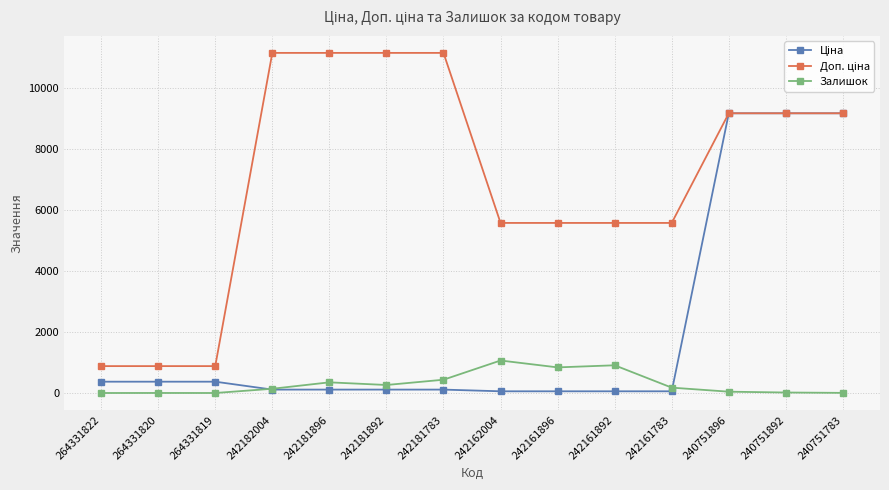

At how many categories does at least one series exceed 2943?

11